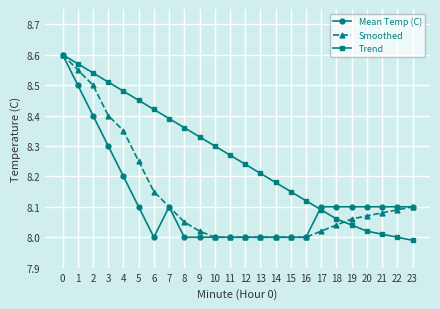

How many categories are shown in the chart?

24